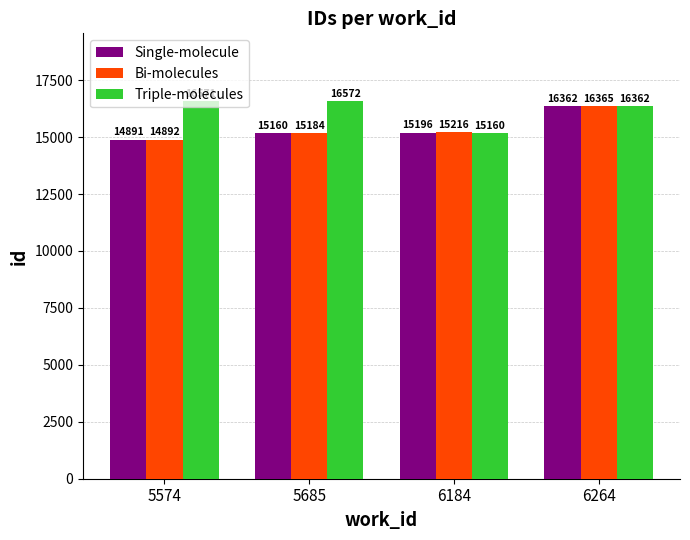

At which label does Triple-molecules reach its peak?

5685